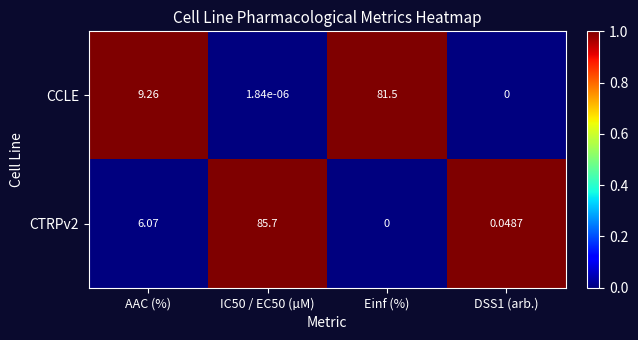

Where does the CTRPv2 series first go above 6?

AAC (%)